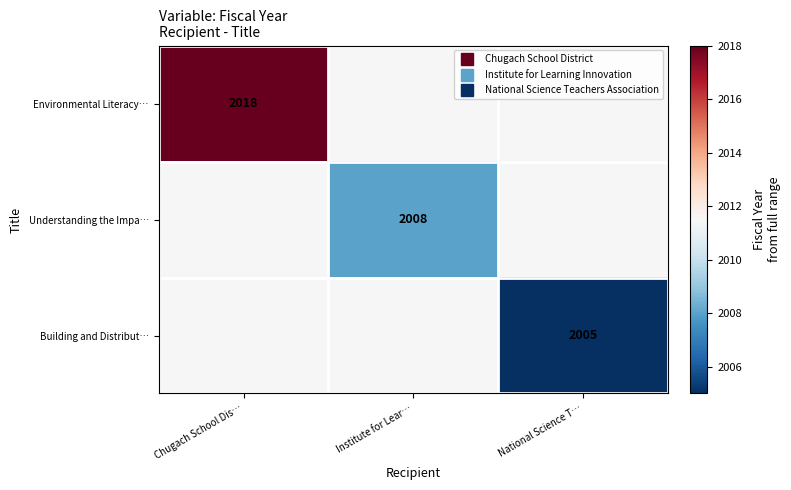

Rank the series at Institute for Lear… from highest to lowest value.

Environmental Literacy…, Building and Distribut…, Understanding the Impa…